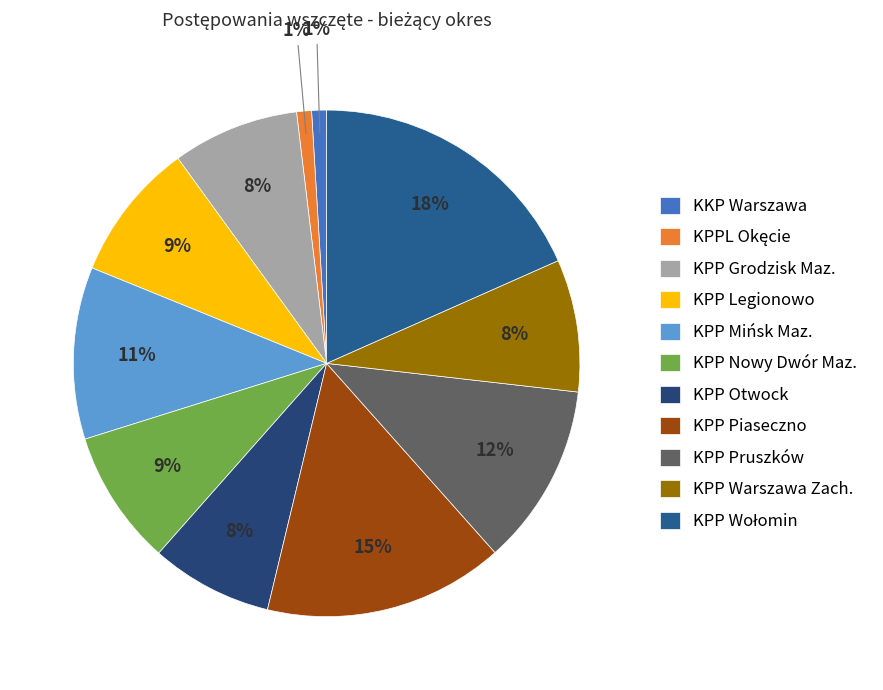

To the nearest percent, what is the average slice percentage?

9%